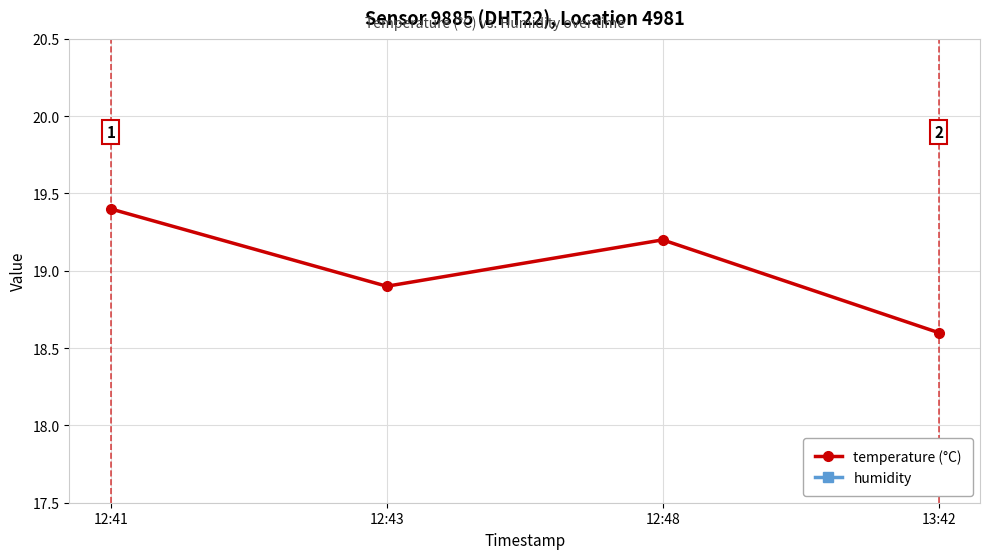

Rank the series by their maximum value, from highest to lowest.

temperature (°C), humidity